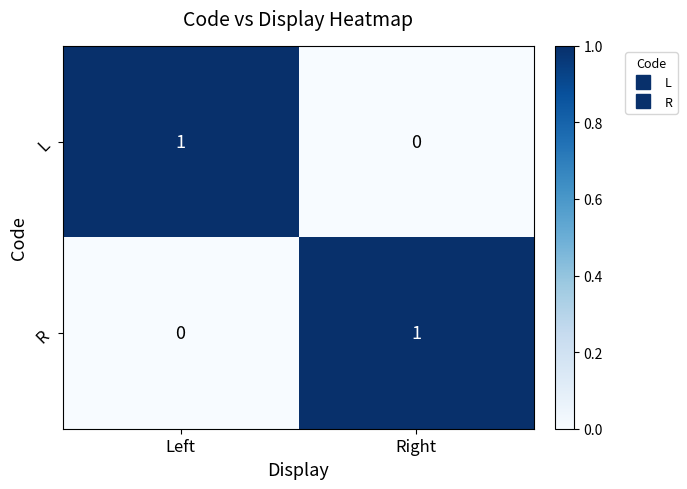

Is it true that R equals 0 at Left?

True